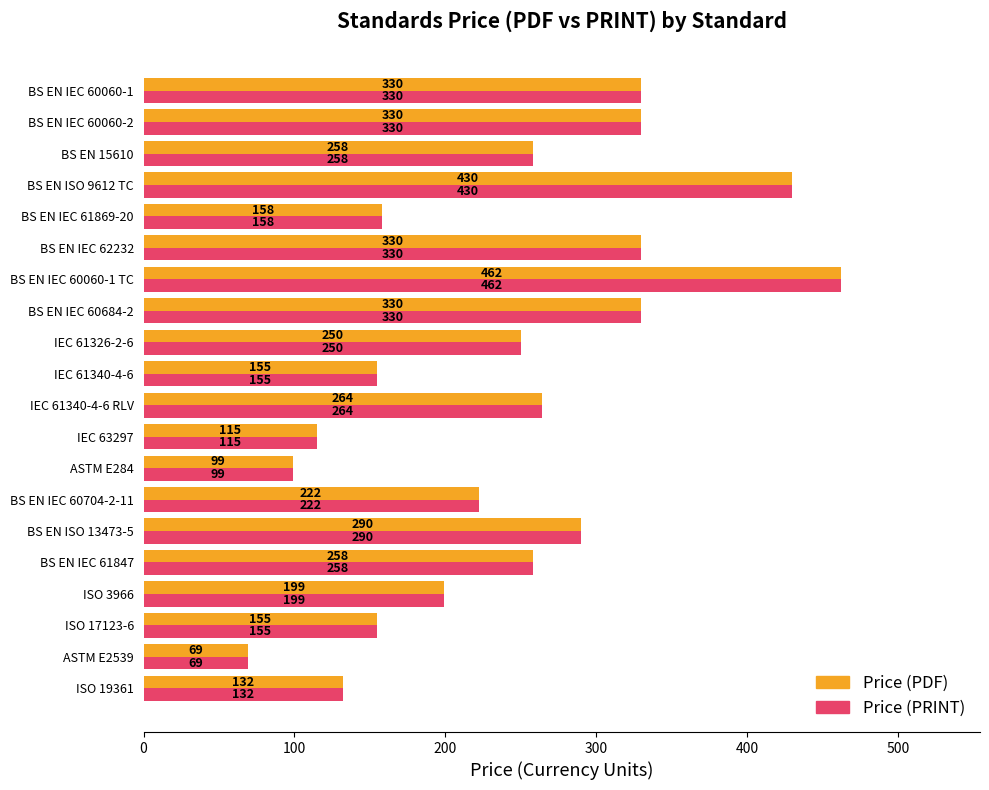

What are all the series names shown in the legend?

Price (PDF), Price (PRINT)